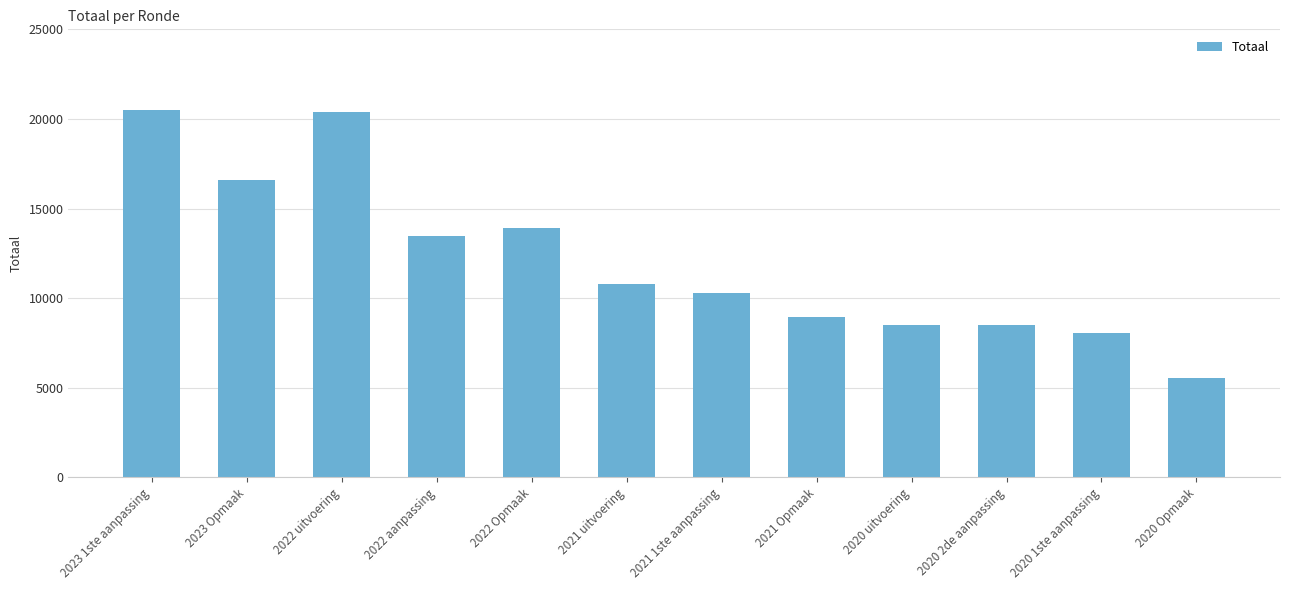

Read the value at 2020 uitvoering, to the nearest 100.

8500